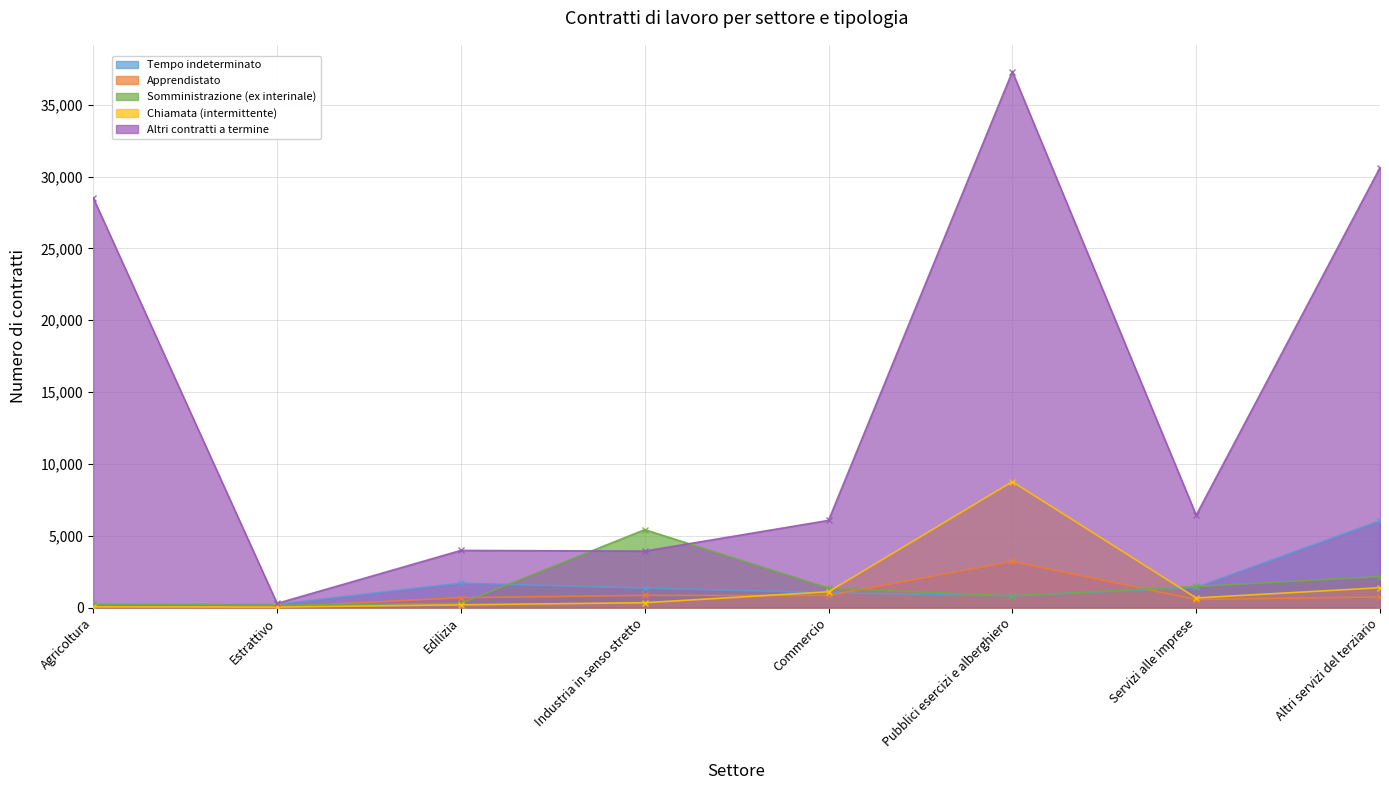

Which series has the largest total across all categories?

Altri contratti a termine